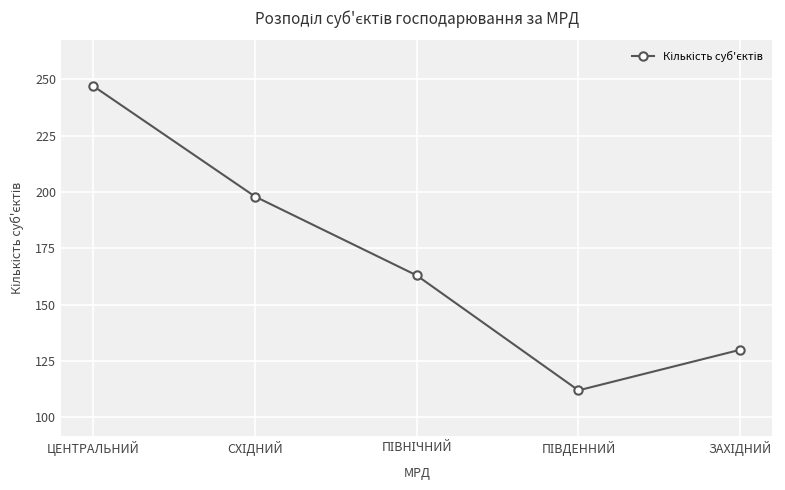

What is the difference between the second highest and second lowest values?

68